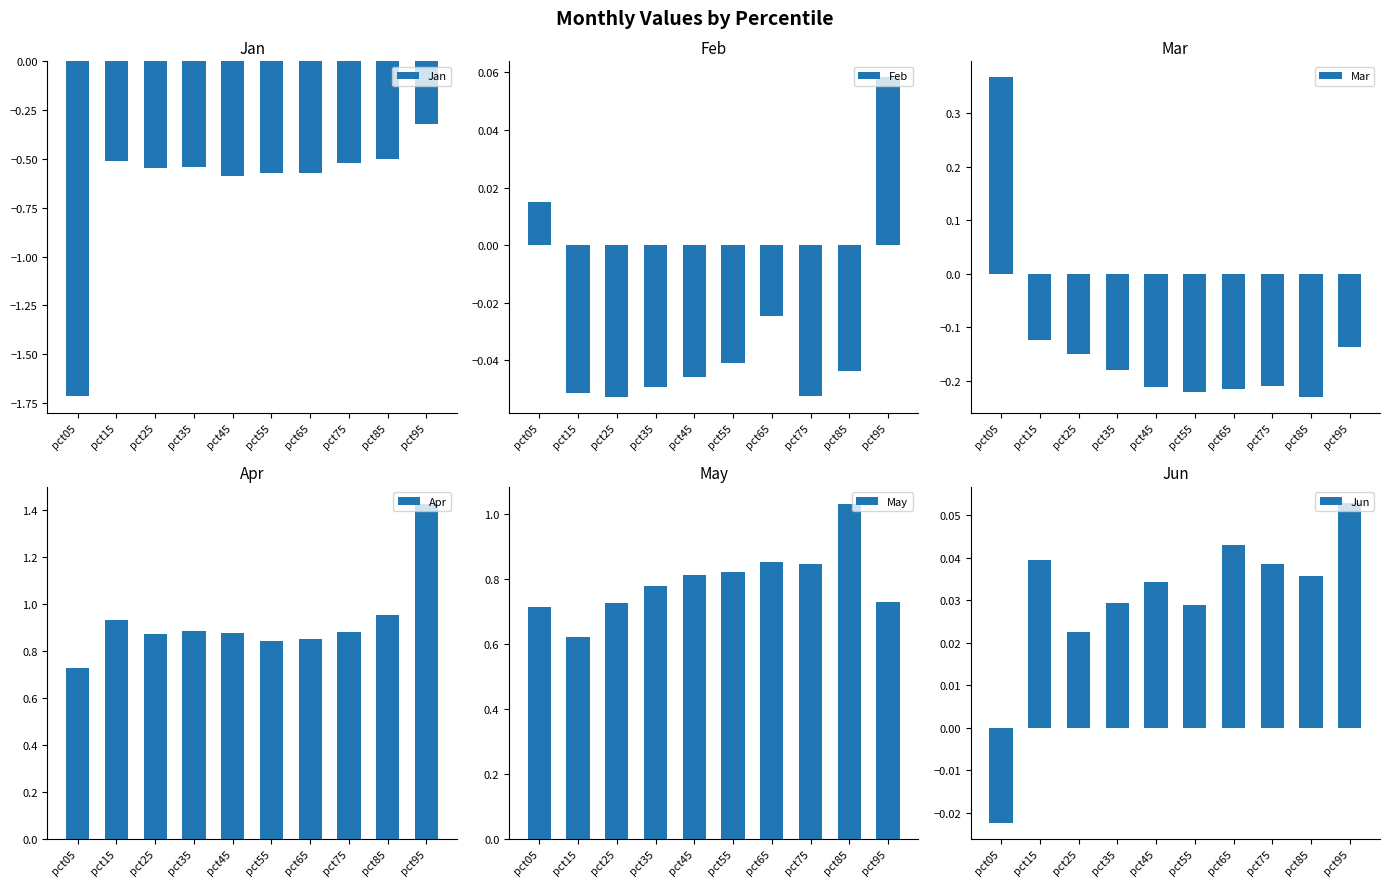

At which category is the sum across all series the highest?

pct95